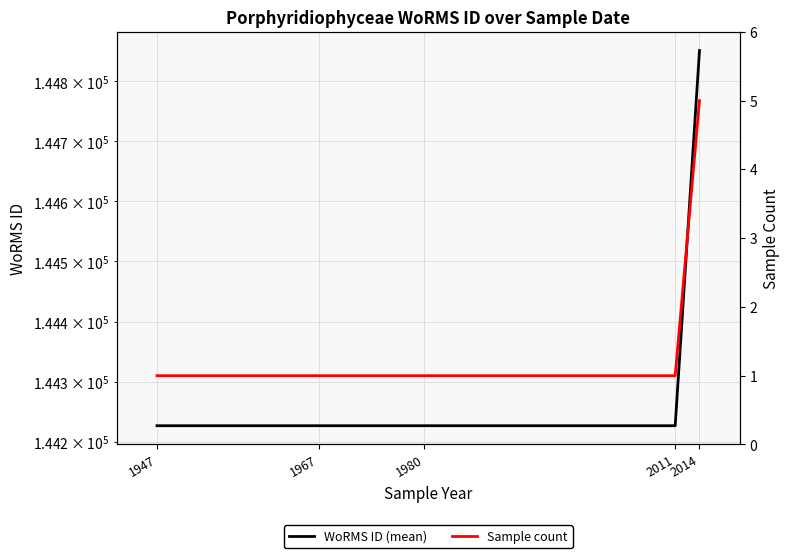

What is the sum of the Sample count values at 2011 and 1947?

2.0